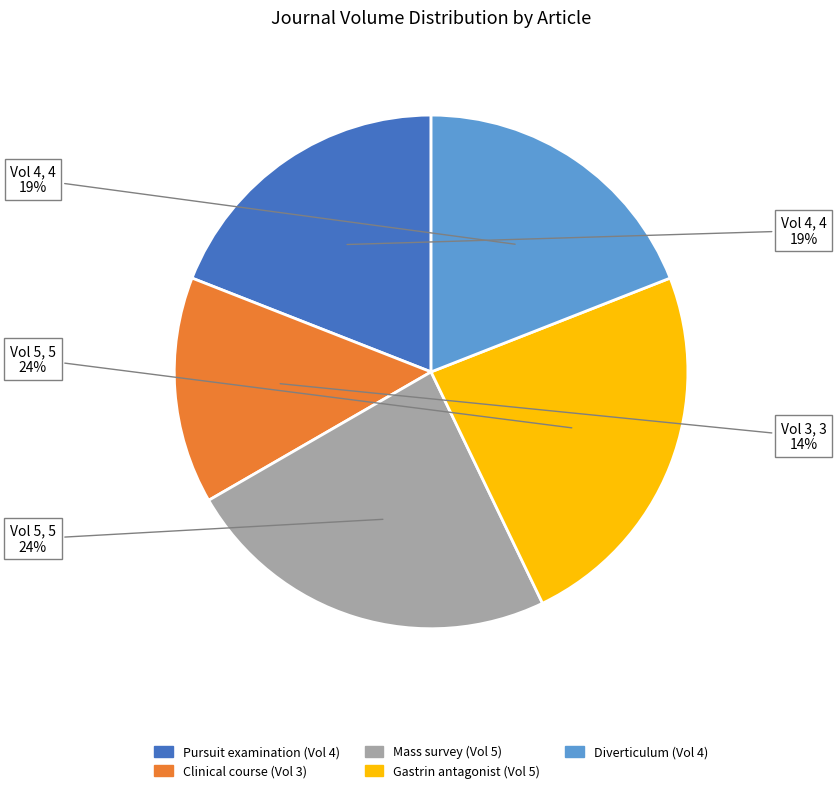

Is there any slice that represents more than half of the pie?

No